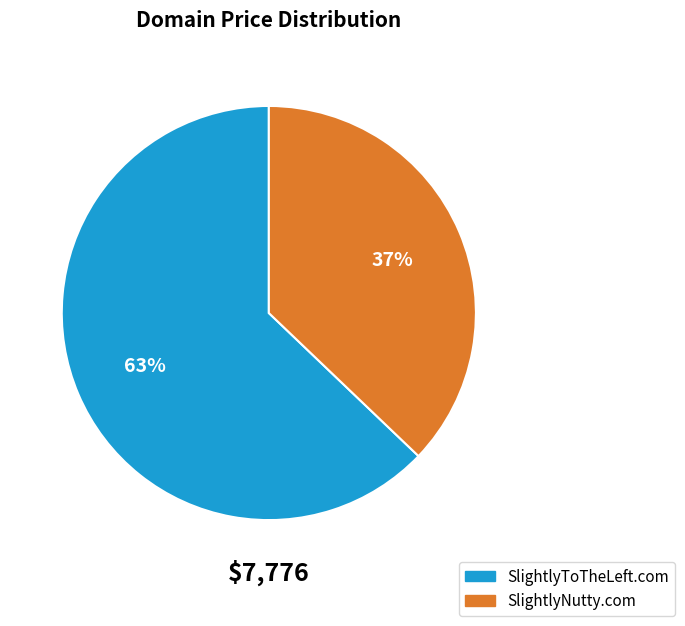

Does SlightlyToTheLeft.com represent more than half of the total?

Yes